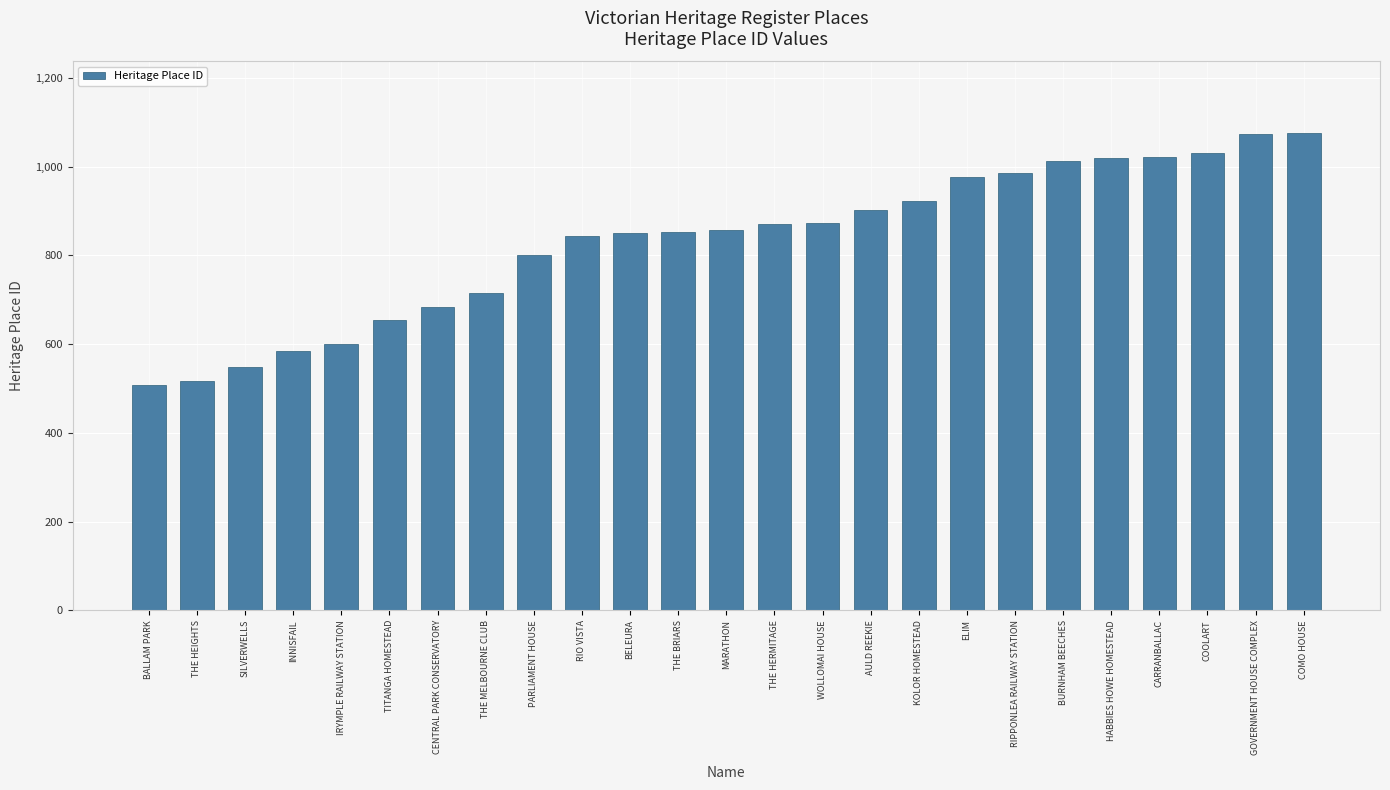

What is the label of the 10th bar from the right?

AULD REEKIE